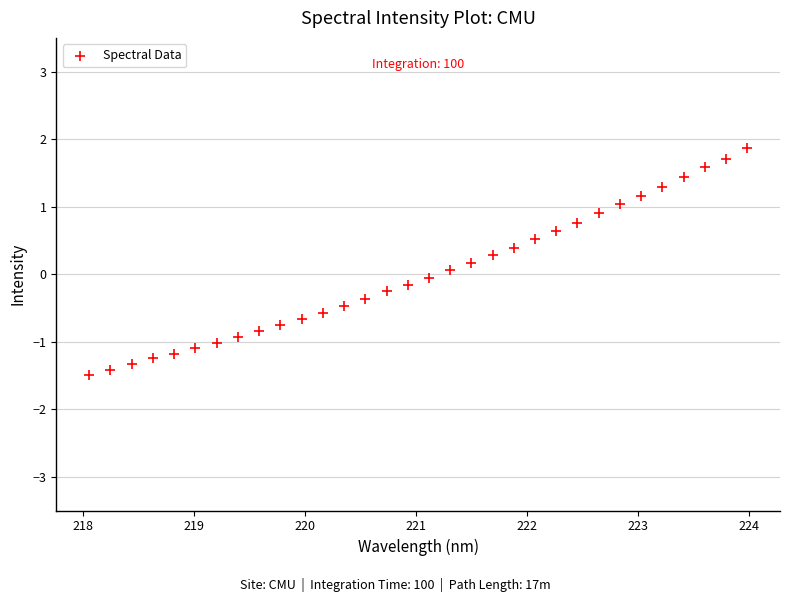

What is the range of Y values (max minus min)?

3.4